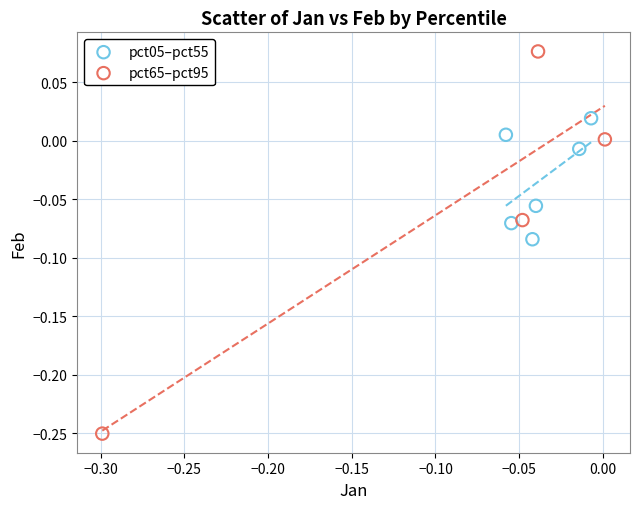

Which series contains the lowest Y value?

pct65–pct95